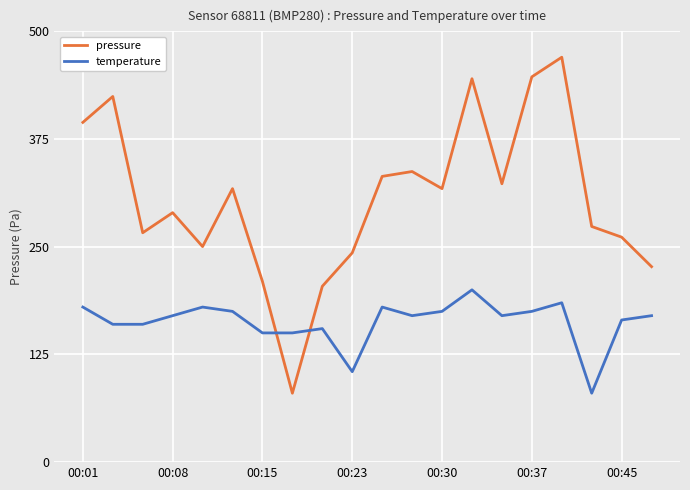

Which series has the largest range (max minus min)?

pressure